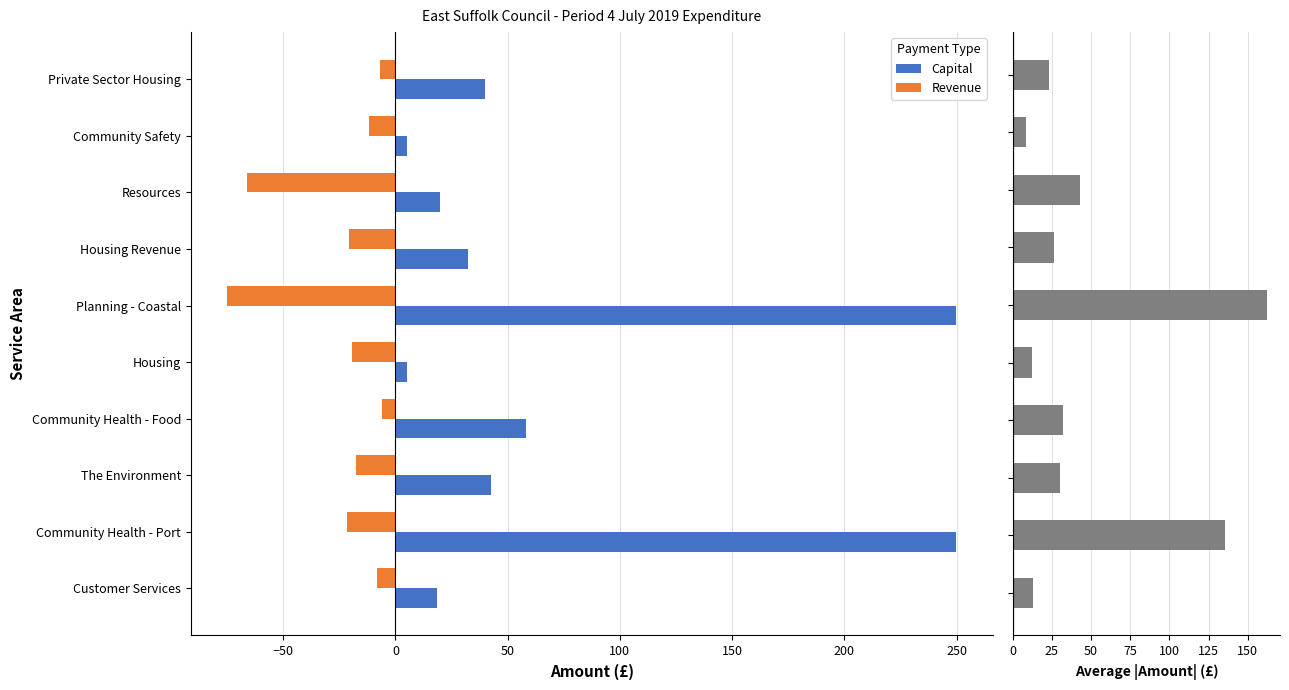

Read the Revenue value at Resources.

-66.0